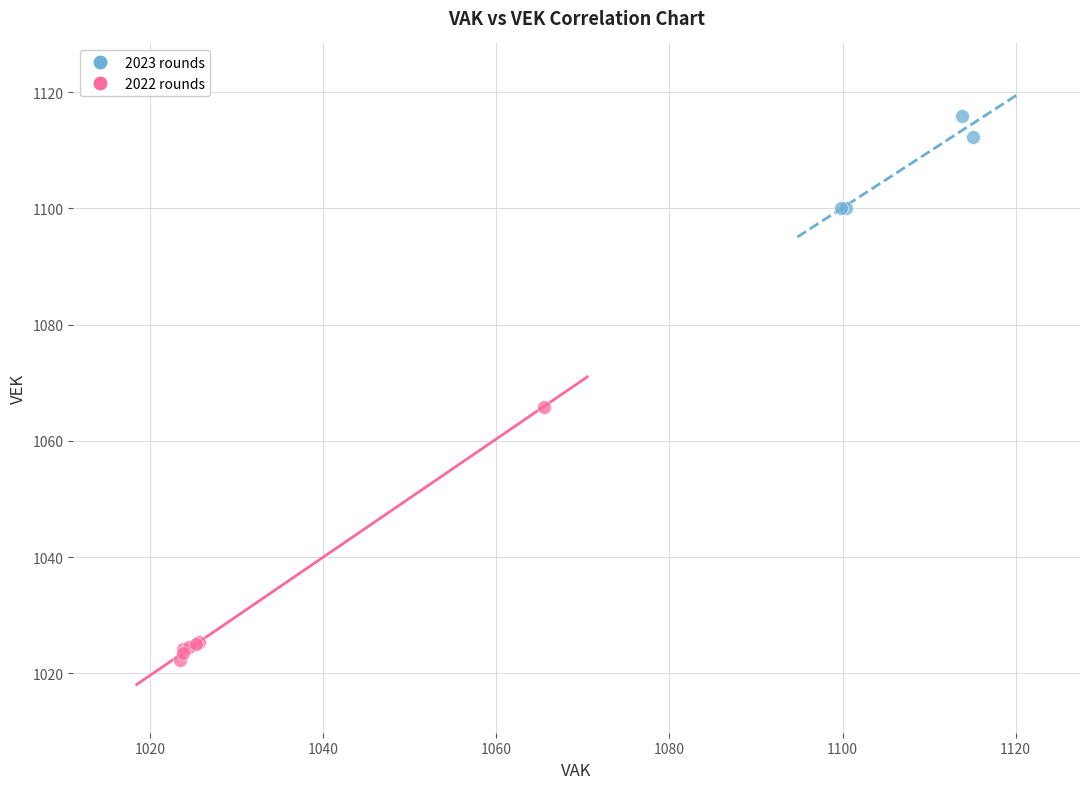

Which series reaches the minimum Y coordinate?

2022 rounds